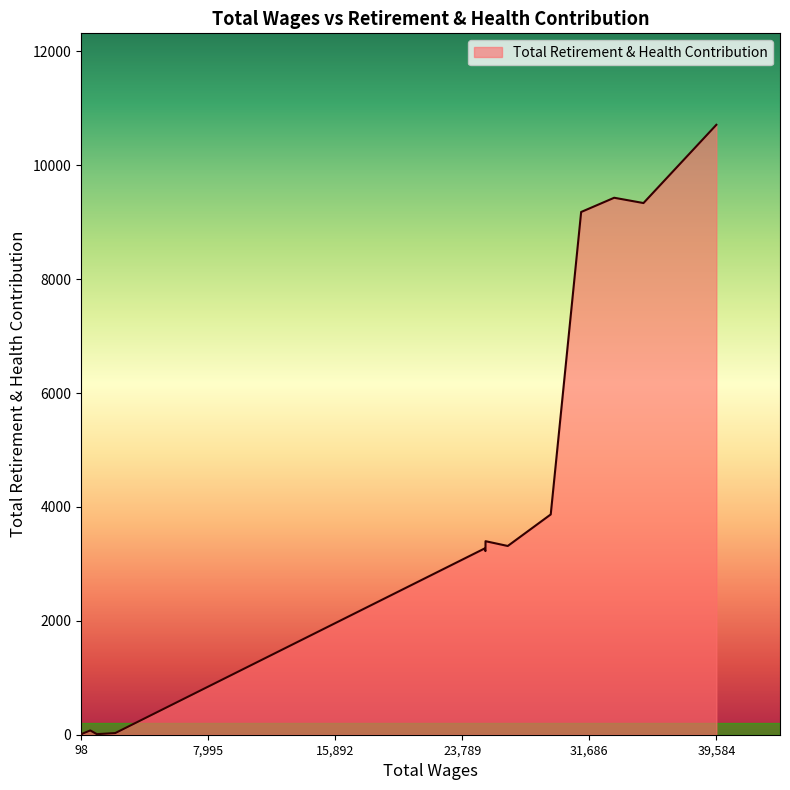

What is the maximum value shown in the chart?

10712